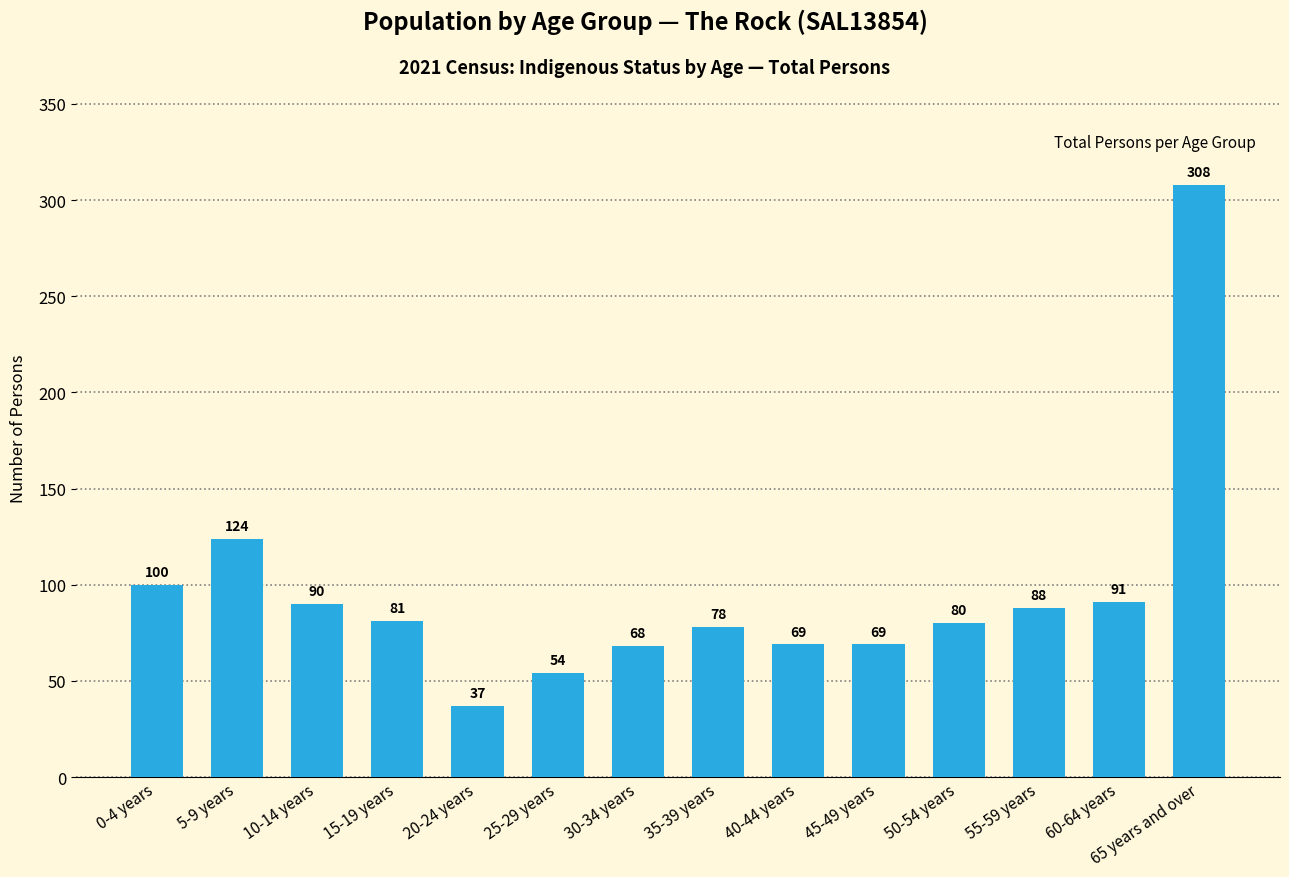

How many bars are there in total?

14